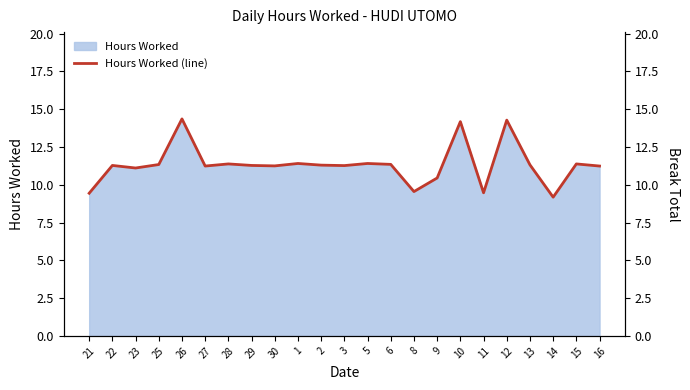

Rank the categories by value from highest to lowest.

26, 12, 10, 1, 5, 28, 15, 6, 25, 13, 2, 22, 29, 3, 30, 27, 16, 23, 9, 8, 11, 21, 14